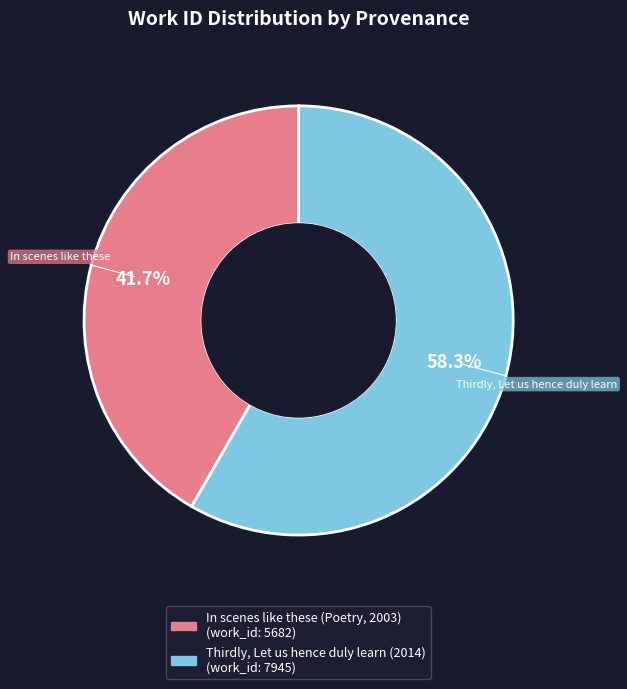

Count the number of slices in the pie.

2